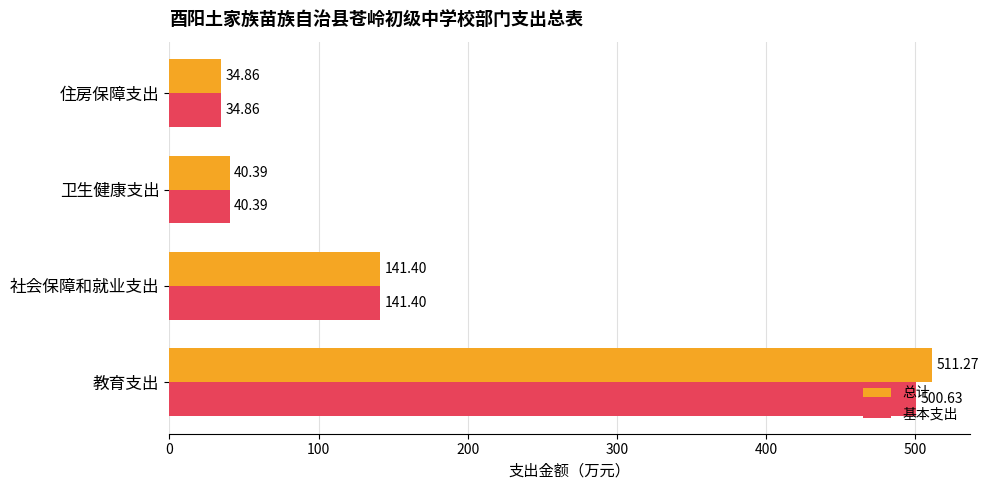

At which category is the sum across all series the highest?

教育支出